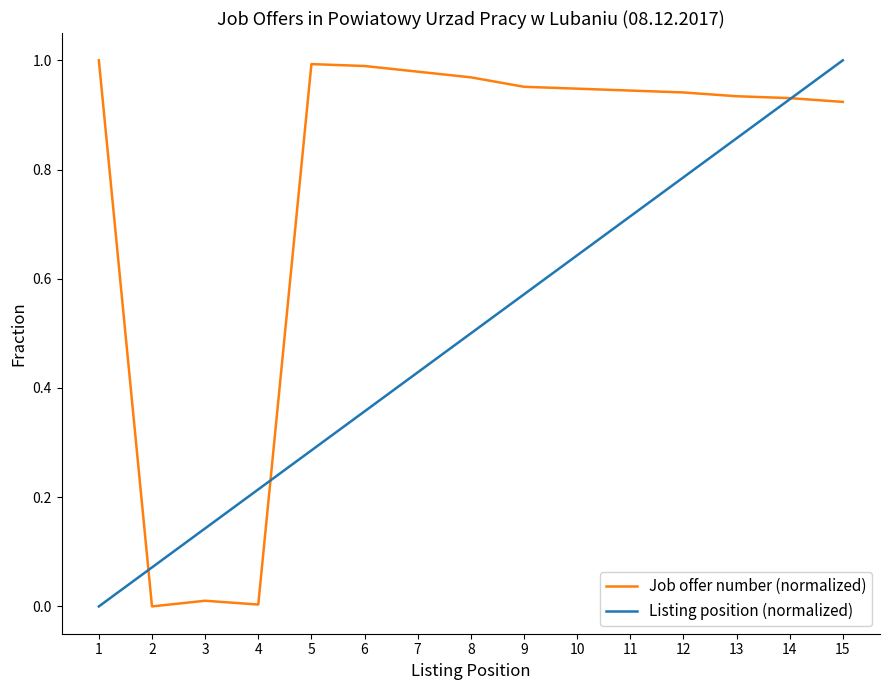

Count the number of categories in the chart.

15